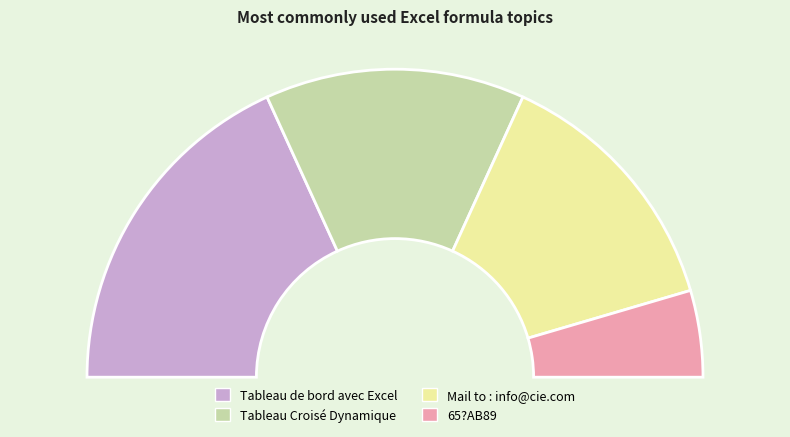

Is 65?AB89 the majority of the pie?

No